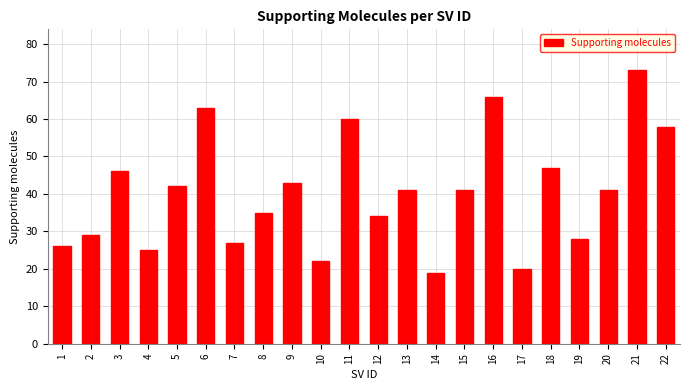

Reading right to left, extract all data points from this chart.

58	73	41	28	47	20	66	41	19	41	34	60	22	43	35	27	63	42	25	46	29	26